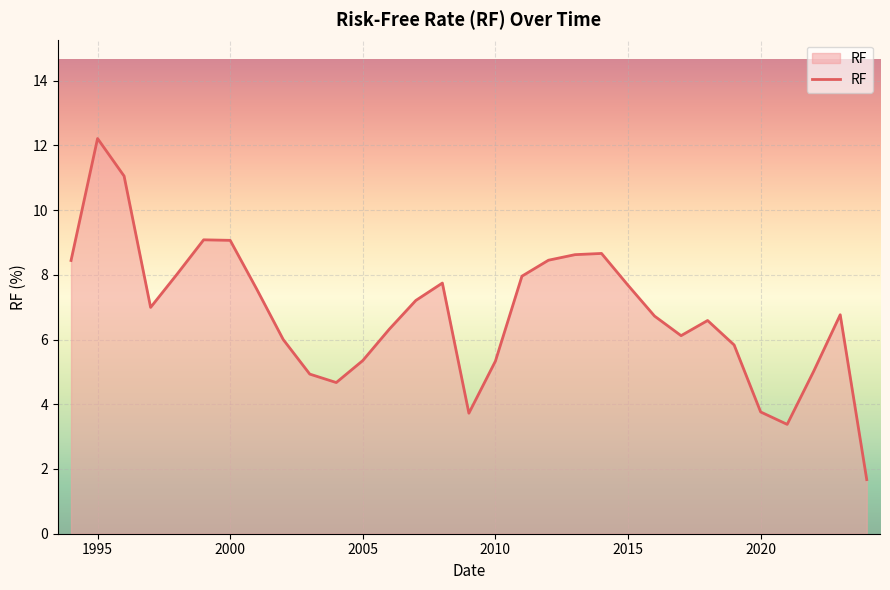

What is the greatest value displayed?

12.2